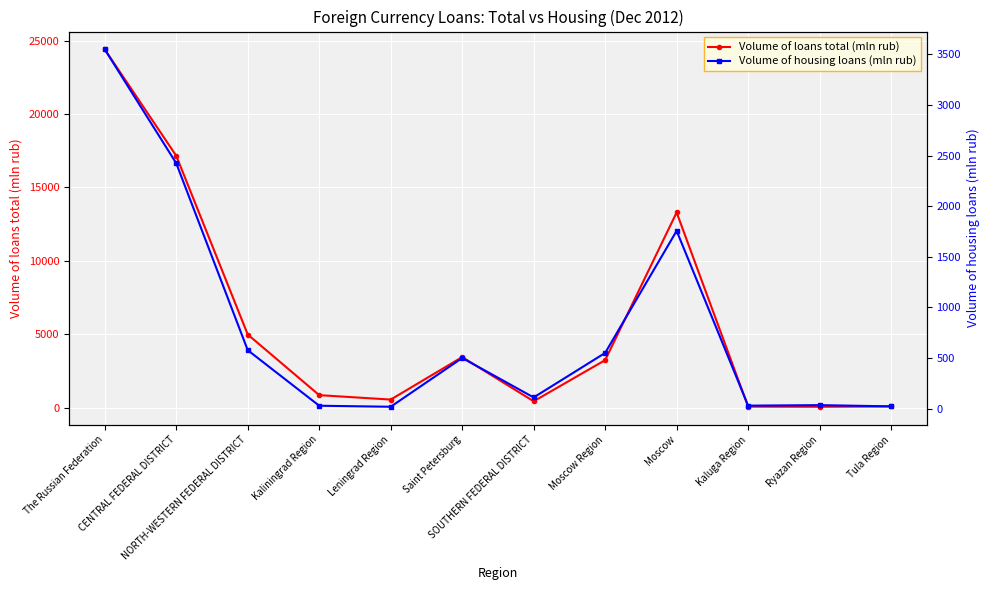

The value of Volume of housing loans (mln rub) at Saint Petersburg is 500. True or false?

True